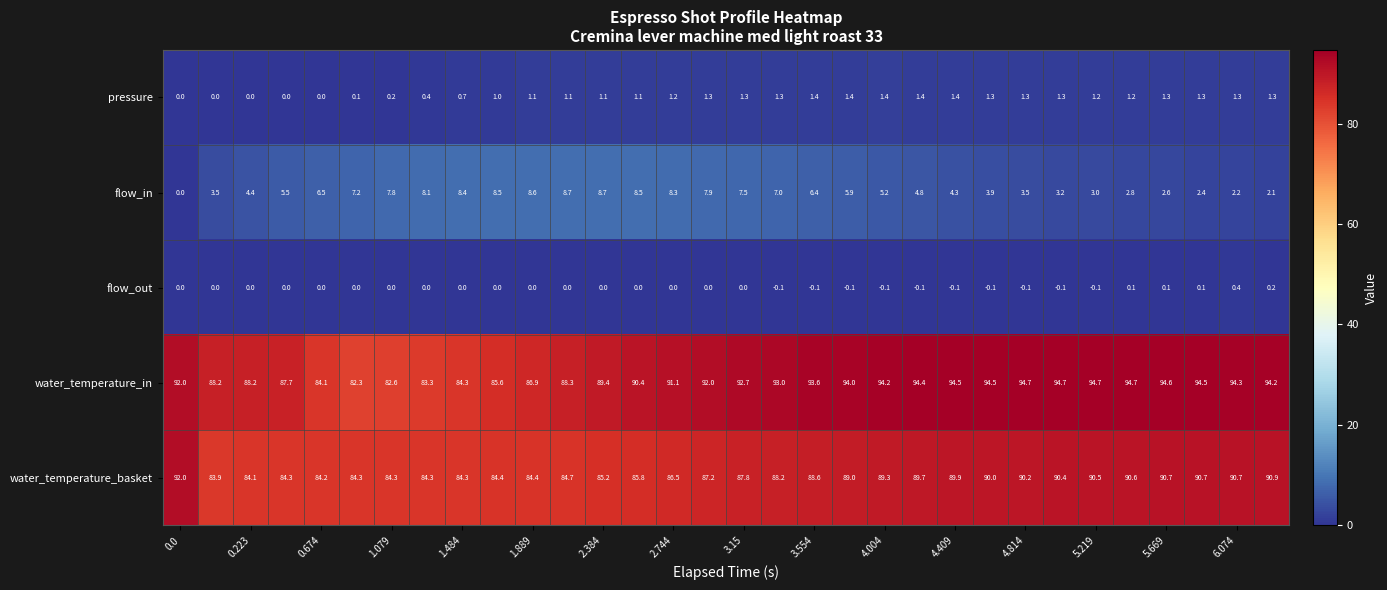

Which series has the largest range (max minus min)?

water_temperature_in